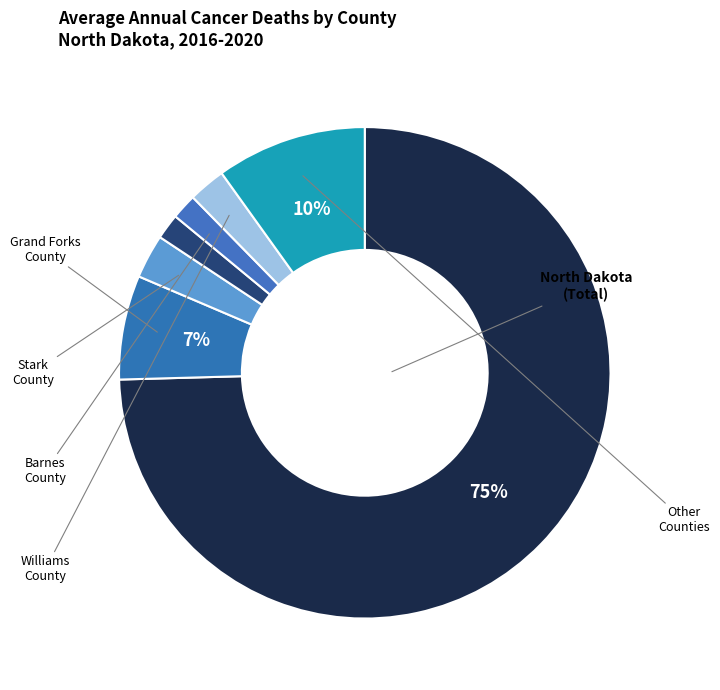

How many segments does this pie chart have?

7